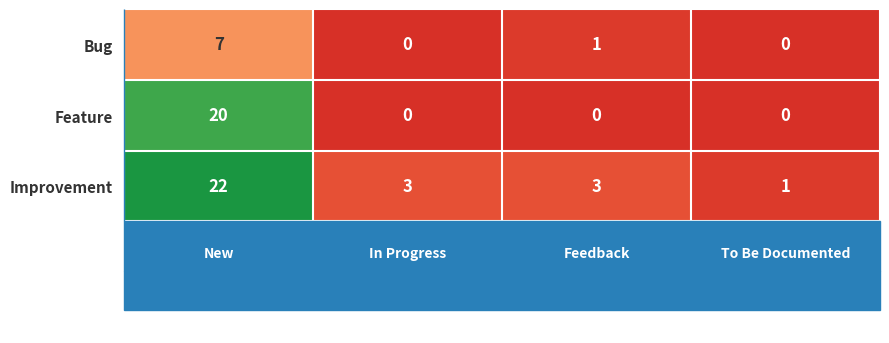

At how many categories does at least one series exceed 13?

1